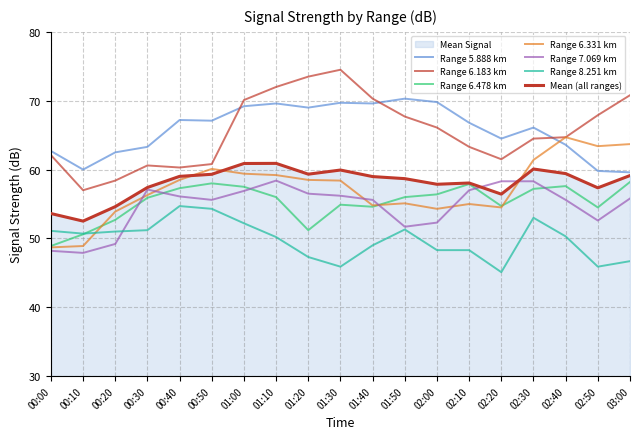

How many lines are shown in the chart?

7